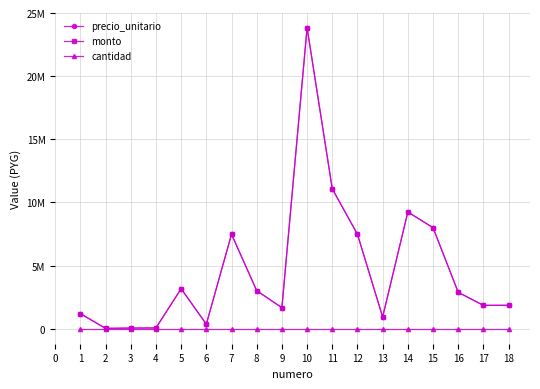

True or false: precio_unitario and monto intersect in this chart.

False